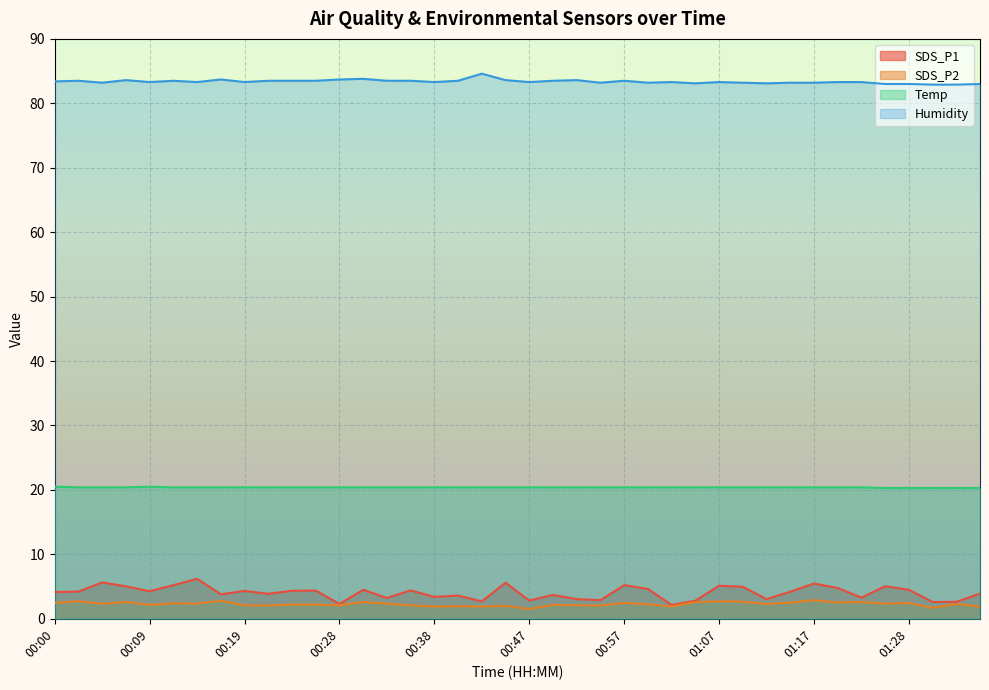

The value of SDS_P2 at 00:09 is 2.8. True or false?

False